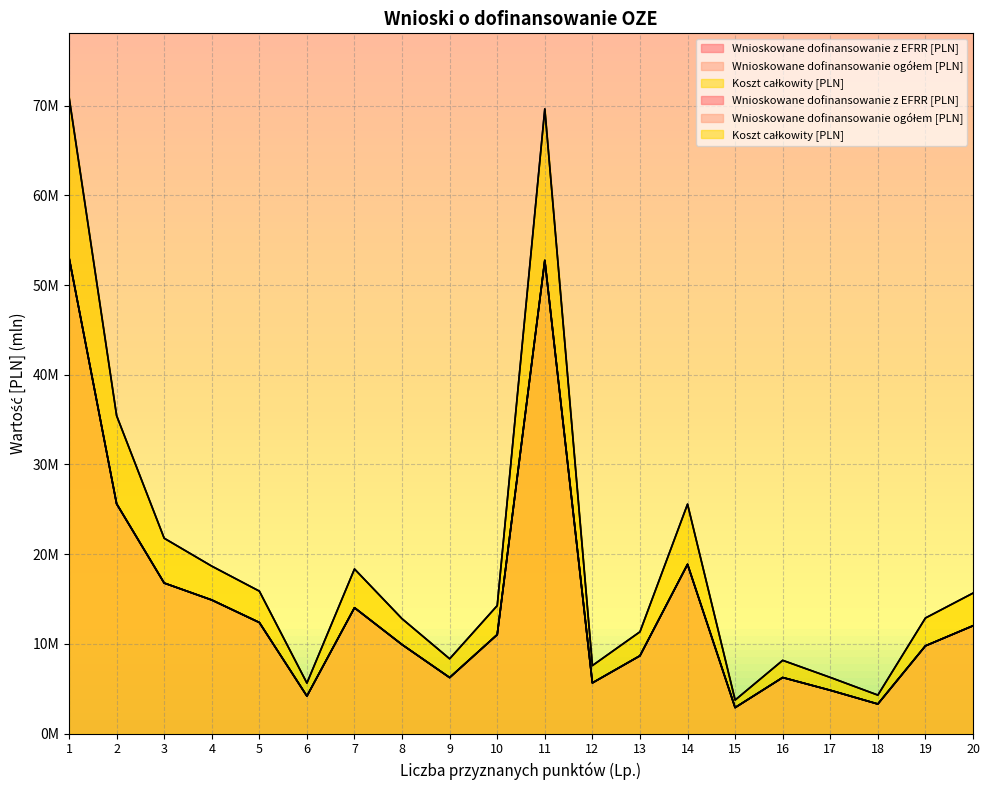

True or false: Wnioskowane dofinansowanie ogółem [PLN] and Wnioskowane dofinansowanie z EFRR [PLN] intersect in this chart.

False